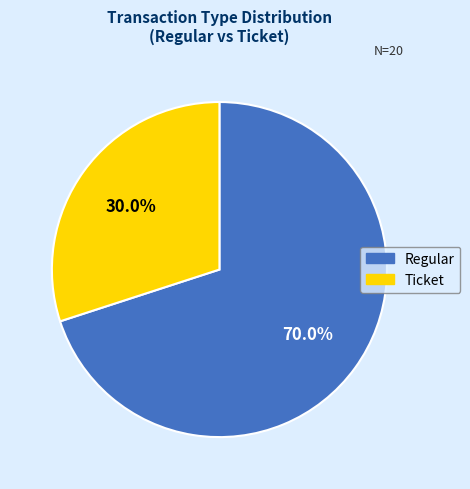

Which has a higher value, Ticket or Regular?

Regular